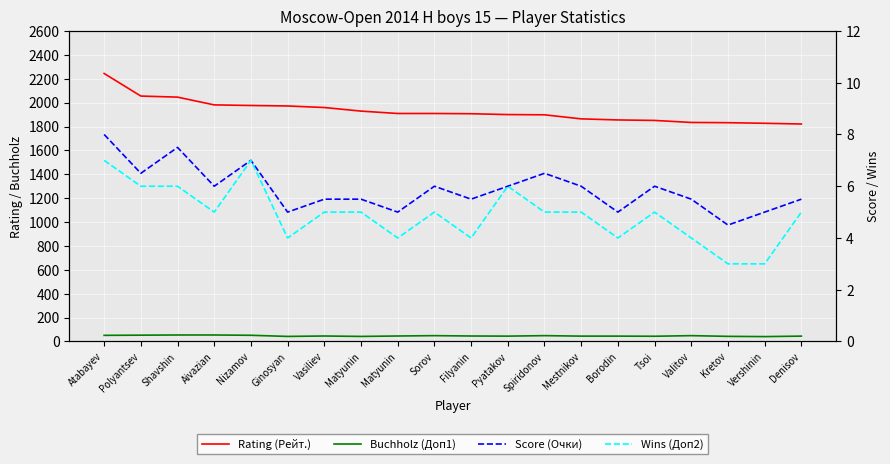

What are all the series names shown in the legend?

Rating (Рейт.), Buchholz (Доп1), Score (Очки), Wins (Доп2)